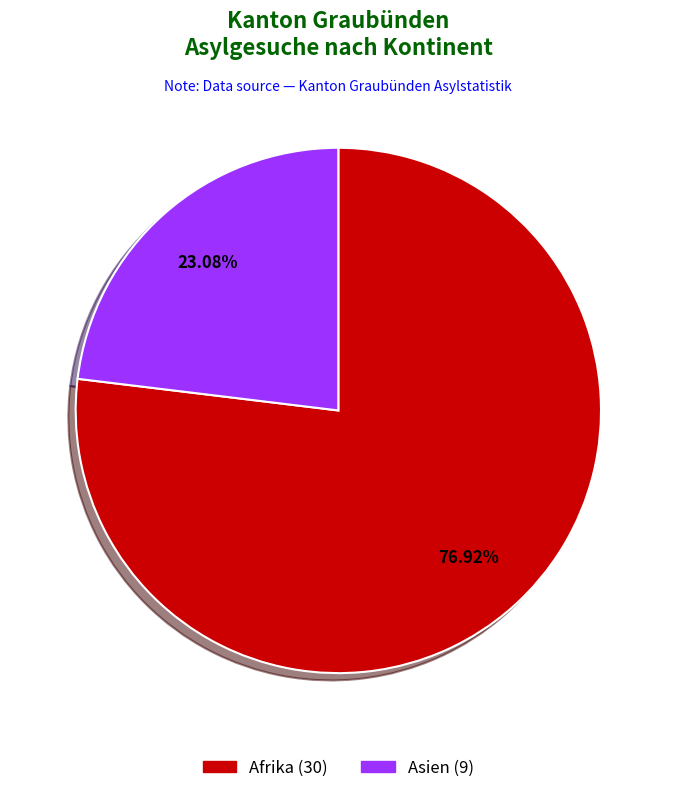

Is there any slice that represents more than half of the pie?

Yes